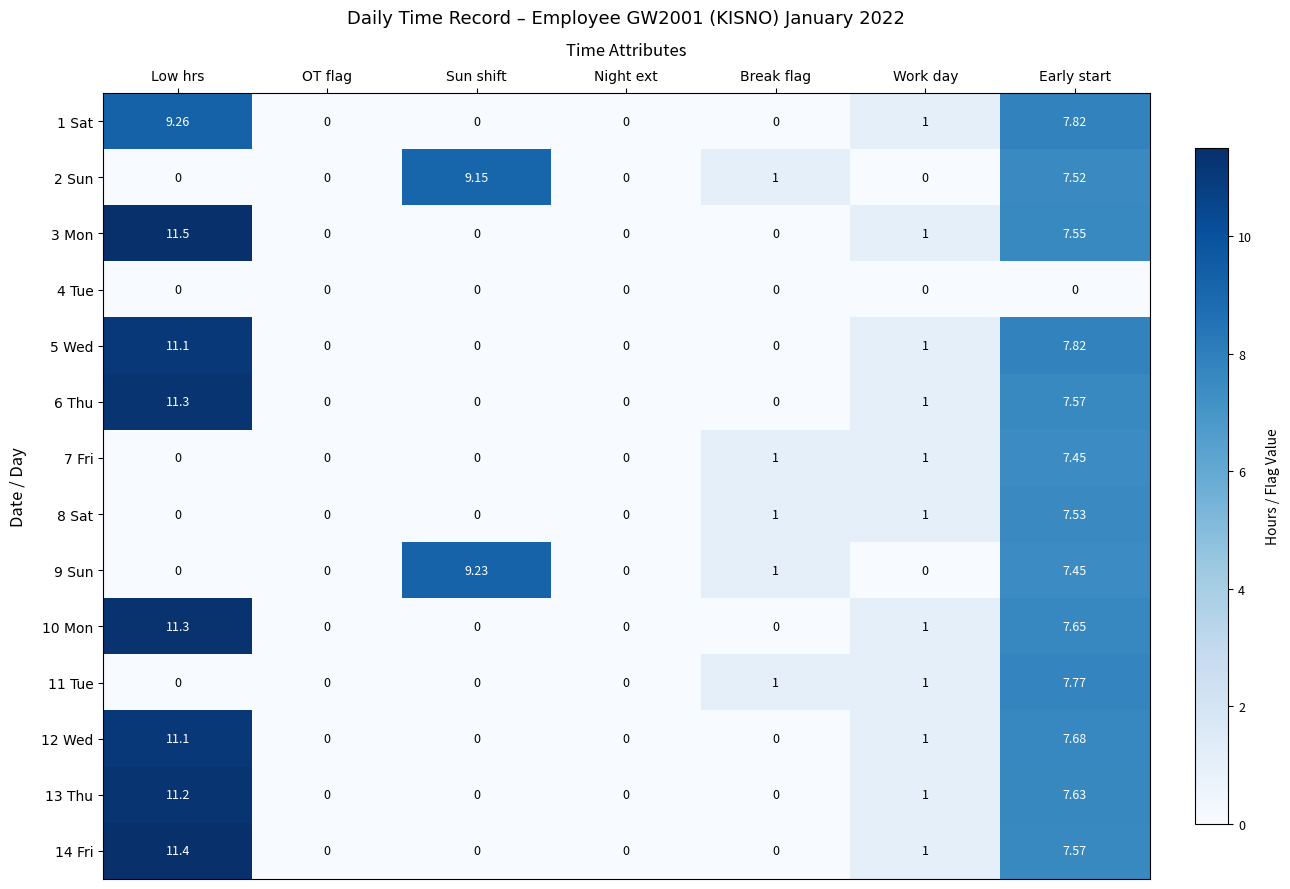

At which category is the sum across all series the highest?

Early start